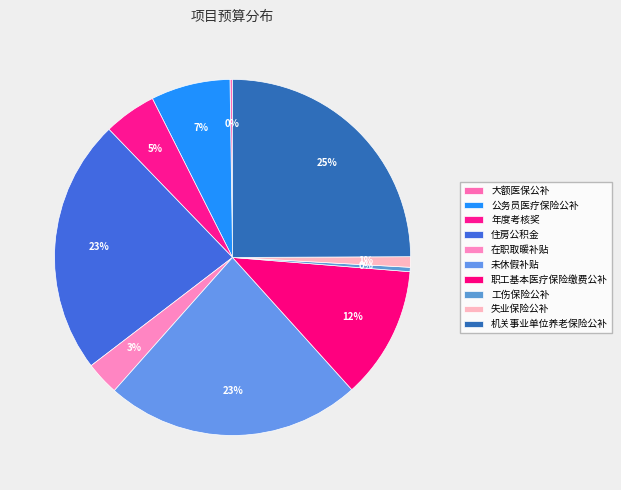

To the nearest percent, what is the average slice percentage?

10%